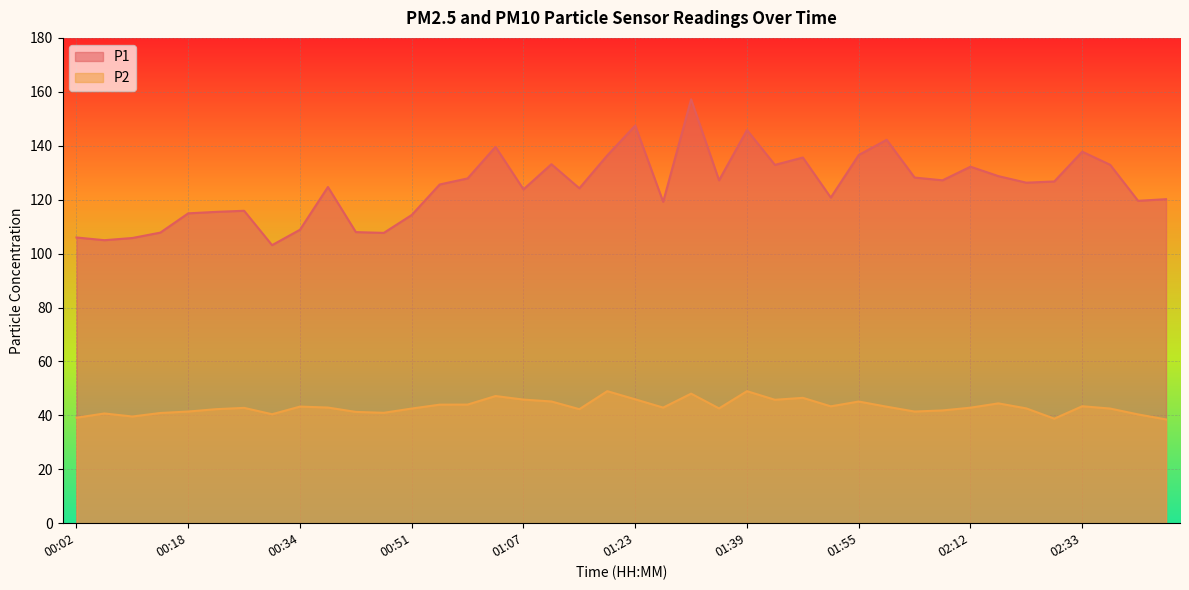

True or false: P2 and P1 cross at least once.

False